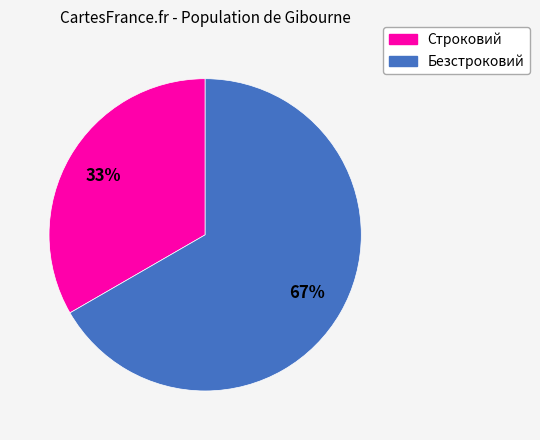

Which category accounts for the majority?

Безстроковий